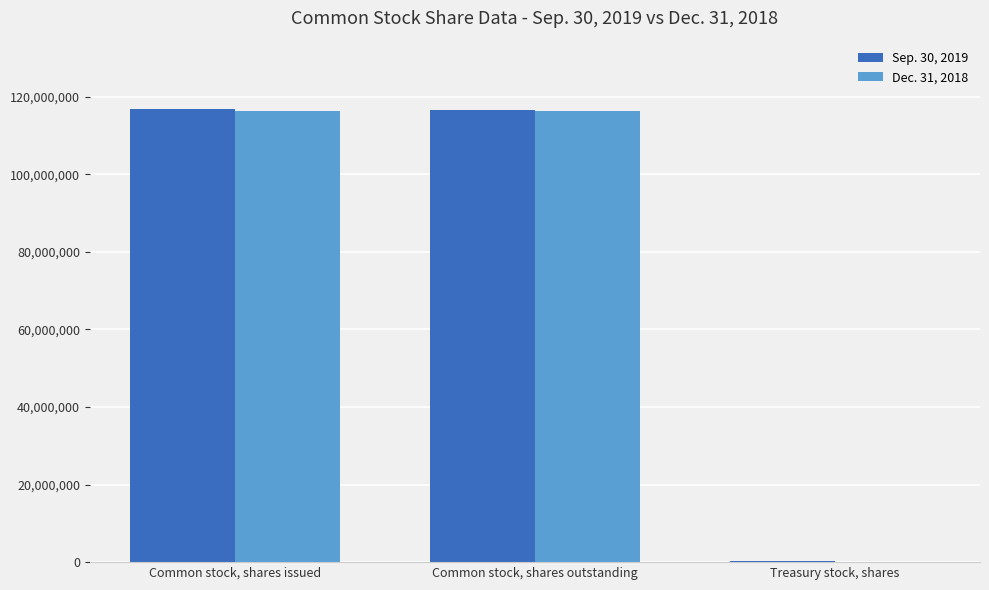

Is it true that Sep. 30, 2019 equals 60645129 at Common stock, shares issued?

False